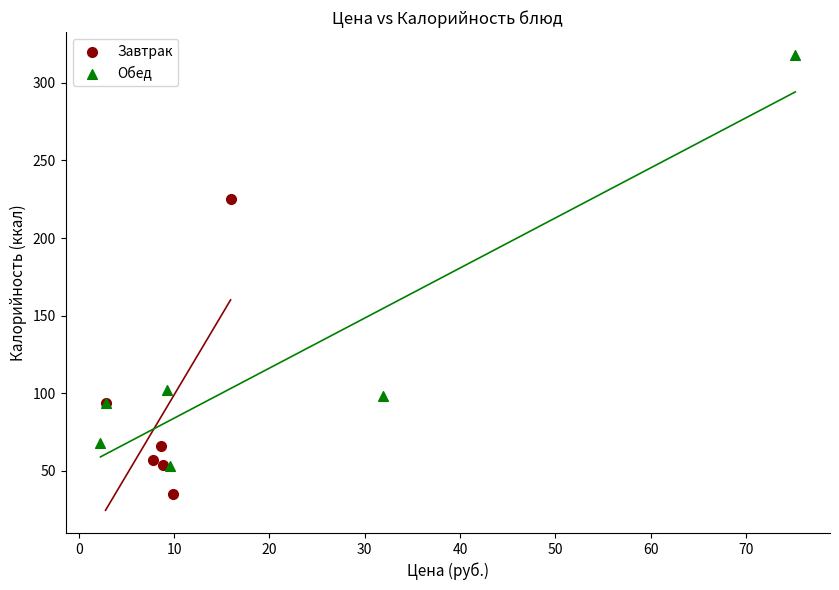

Which series reaches the maximum Y coordinate?

Обед